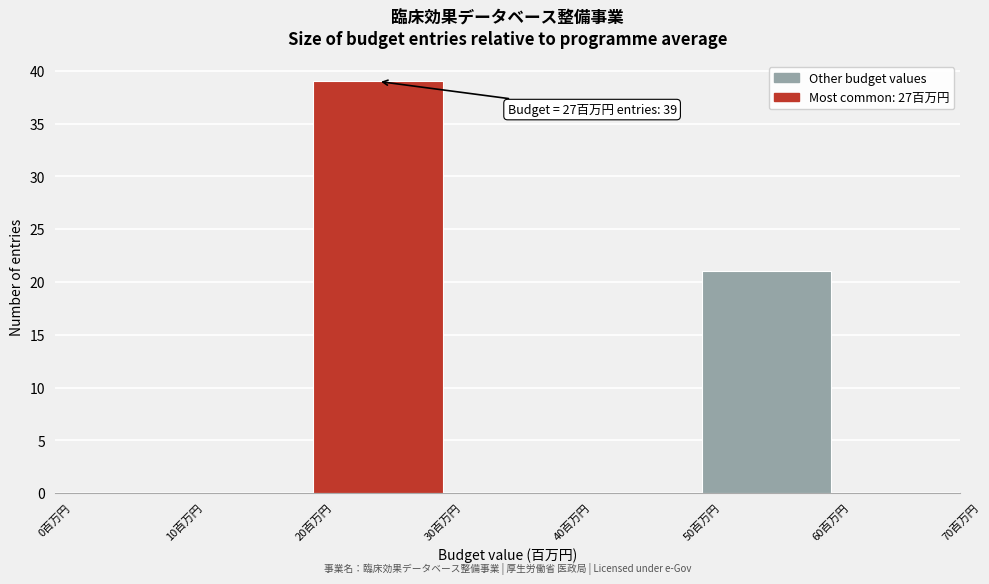

Over which range of the x-axis is the bar tallest?

20 to 30